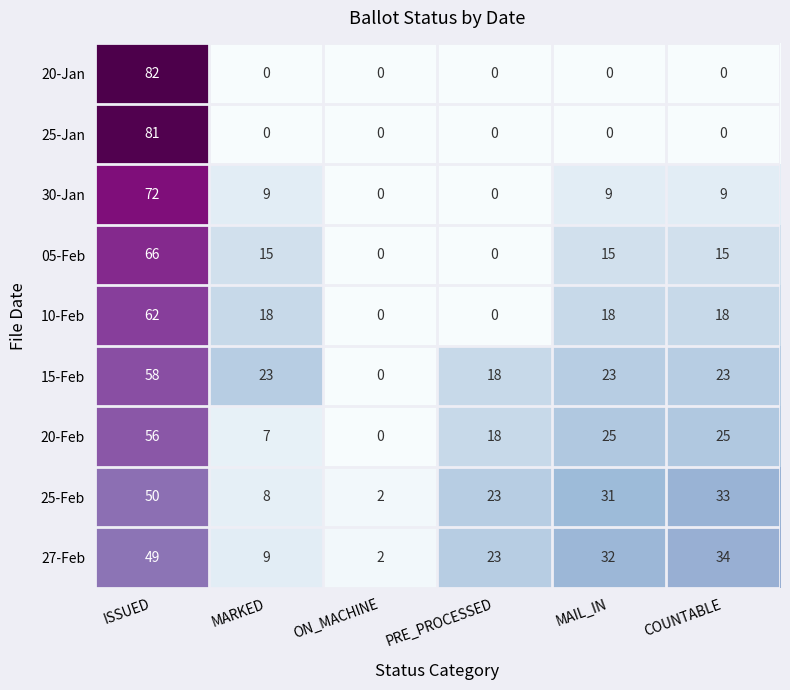

What is the average value of the 20-Jan series?

14